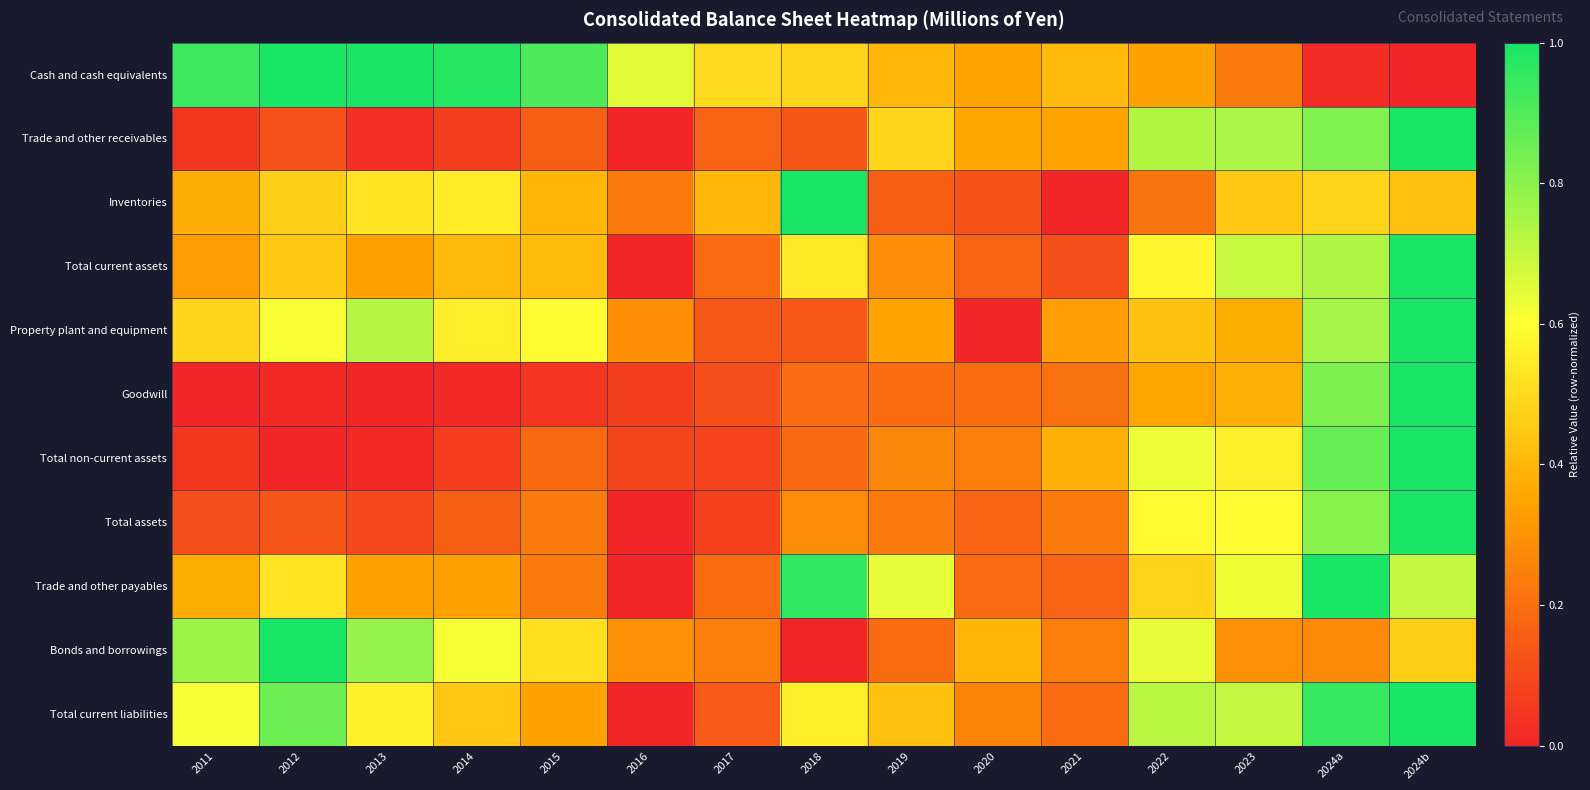

List the series in order of their peak value, lowest first.

Cash and cash equivalents, Trade and other receivables, Inventories, Total current assets, Property plant and equipment, Goodwill, Total non-current assets, Total assets, Trade and other payables, Bonds and borrowings, Total current liabilities